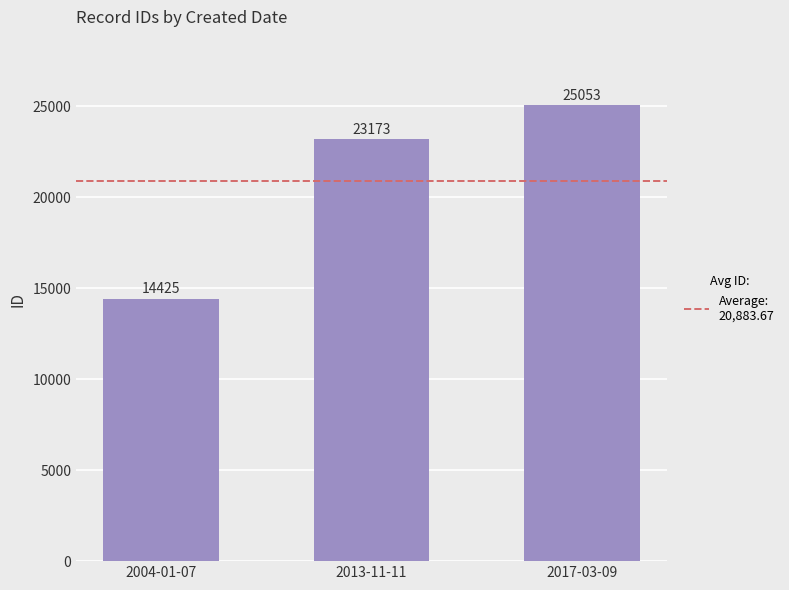

True or false: the data shows 14425 at 2004-01-07.

True